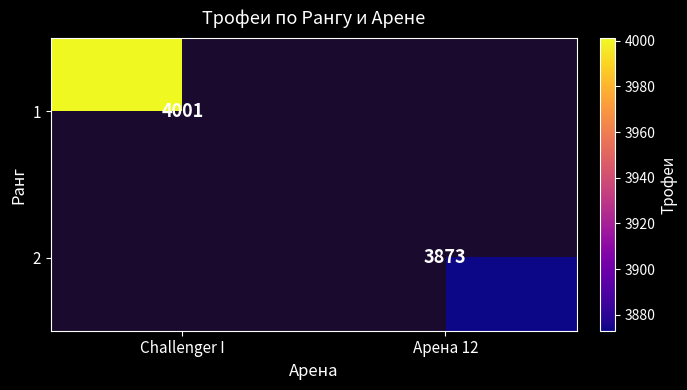

The value of 2 at Арена 12 is 6710. True or false?

False